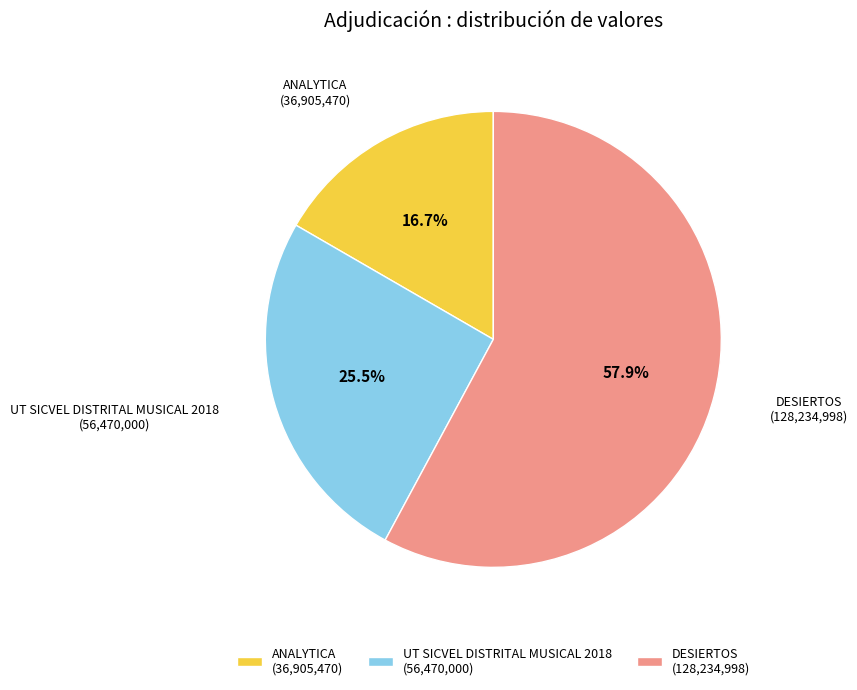

To the nearest percent, what portion does DESIERTOS represent?

58%